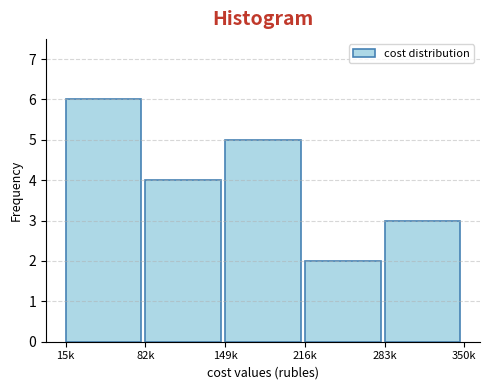

Reading left to right, what are all the values shown in this chart?

6	4	5	2	3